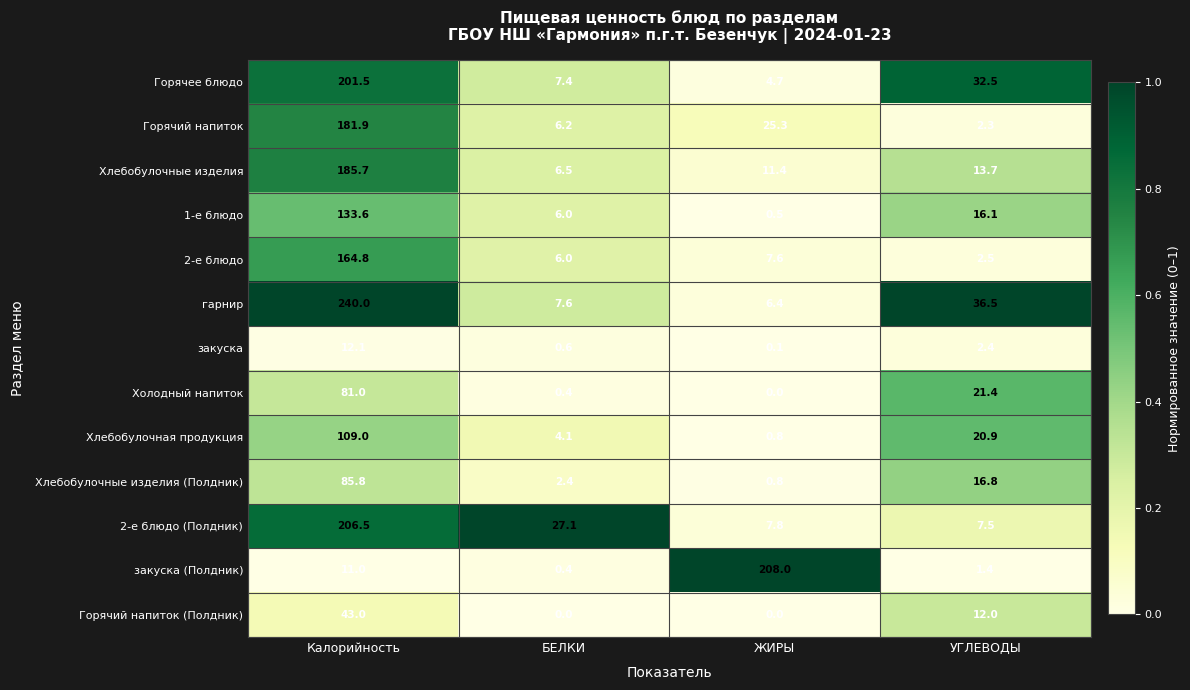

List the series in order of their peak value, lowest first.

закуска, Горячий напиток (Полдник), Холодный напиток, Хлебобулочные изделия (Полдник), Хлебобулочная продукция, 1-е блюдо, 2-е блюдо, Горячий напиток, Хлебобулочные изделия, Горячее блюдо, 2-е блюдо (Полдник), закуска (Полдник), гарнир